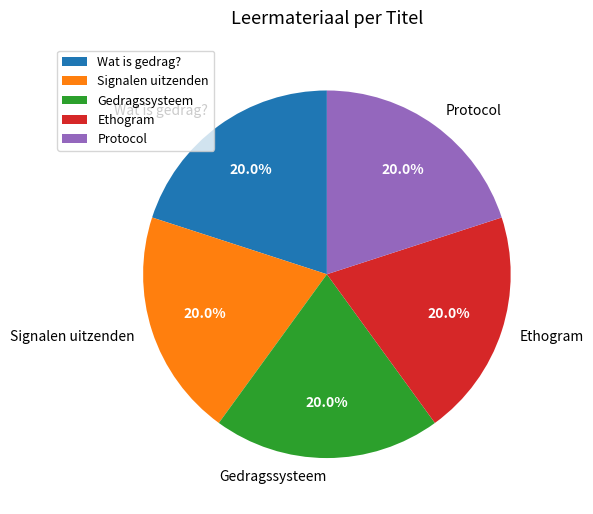

Combined, what portion of the pie is Signalen uitzenden and Gedragssysteem?

40.0%